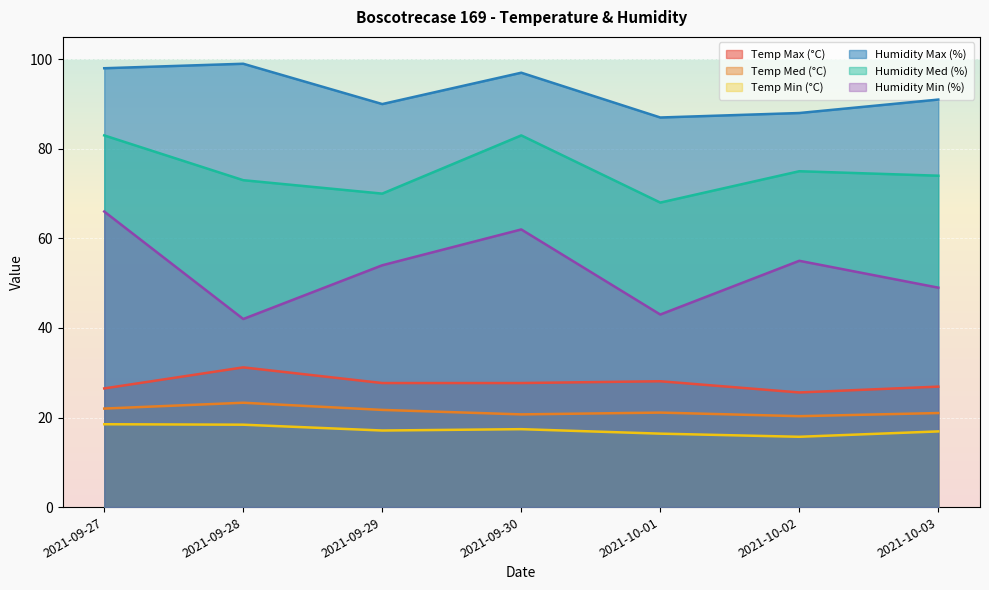

How many lines are shown in the chart?

6